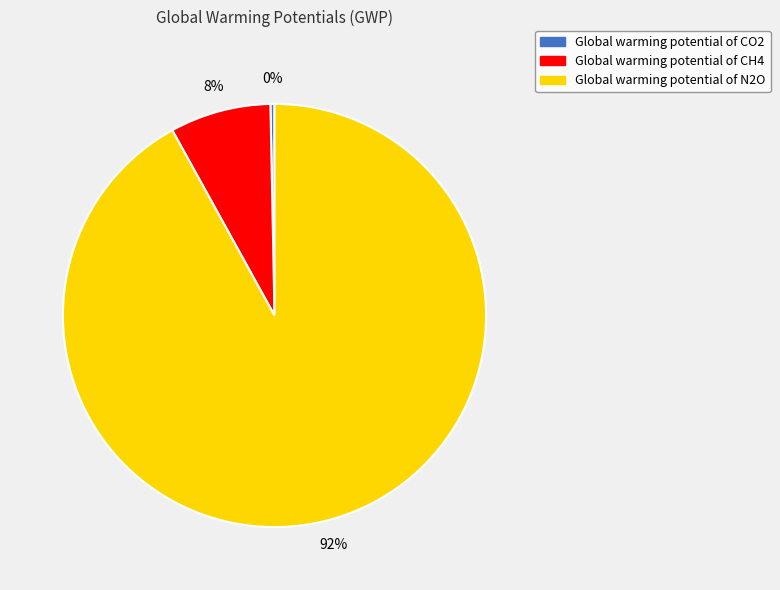

Between Global warming potential of N2O and Global warming potential of CH4, which is larger?

Global warming potential of N2O